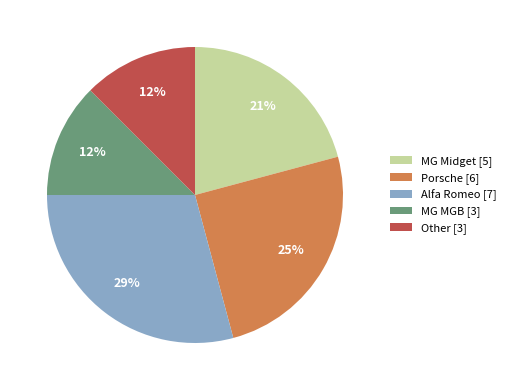

Combined, do MG Midget [5] and Other [3] account for over 50%?

No